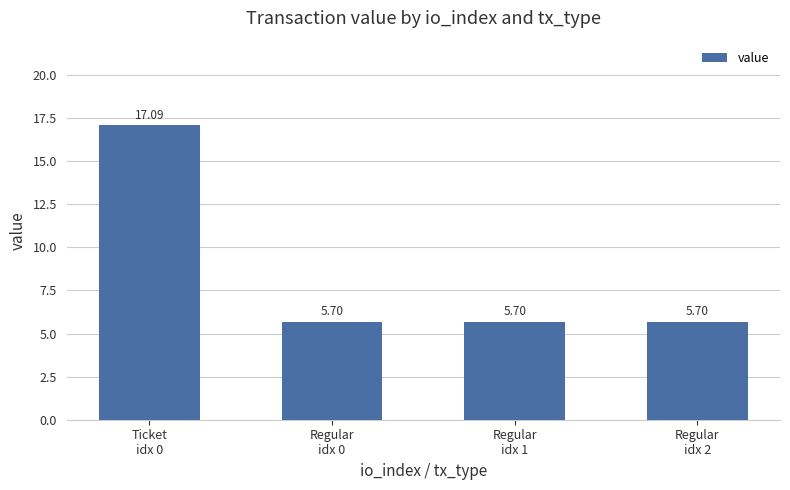

What is the minimum value shown in the chart?

5.7